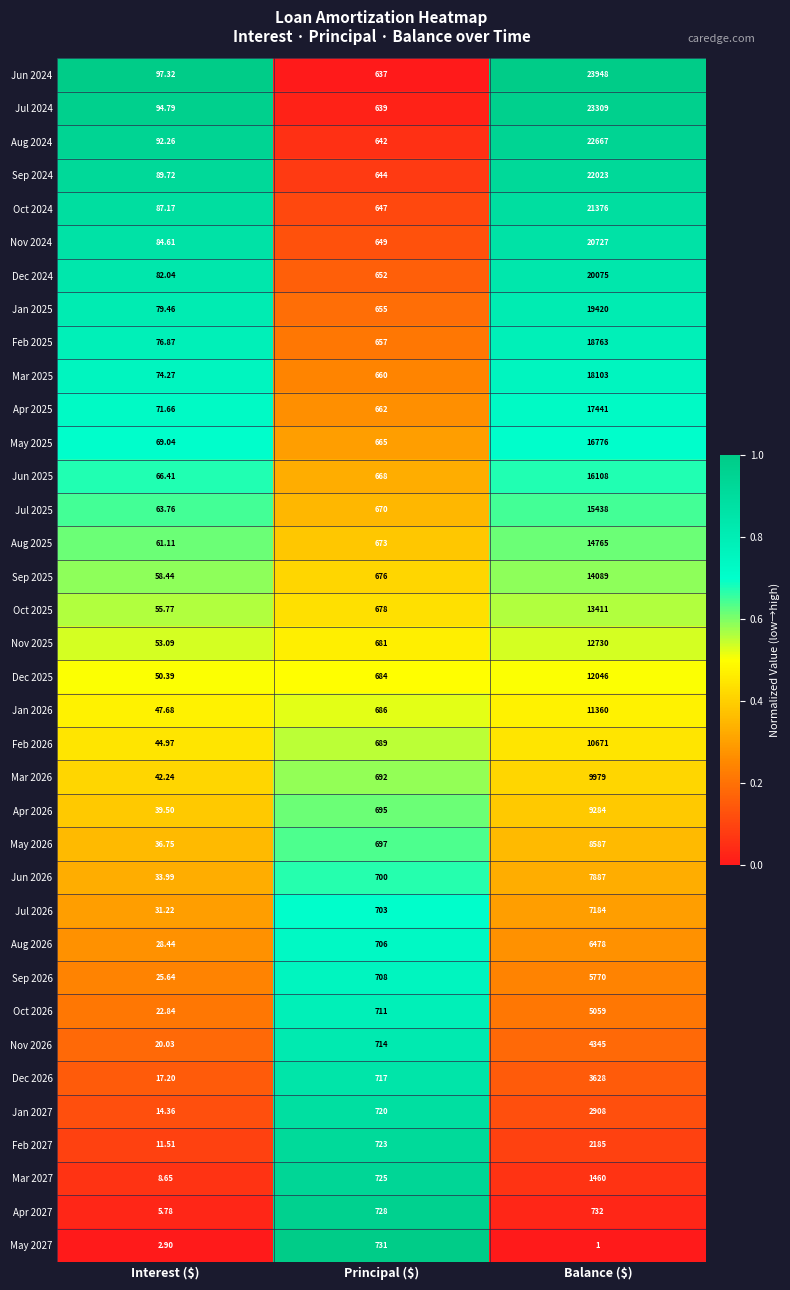

Rank the series at Principal ($) from lowest to highest value.

Jun 2024, Jul 2024, Aug 2024, Sep 2024, Oct 2024, Nov 2024, Dec 2024, Jan 2025, Feb 2025, Mar 2025, Apr 2025, May 2025, Jun 2025, Jul 2025, Aug 2025, Sep 2025, Oct 2025, Nov 2025, Dec 2025, Jan 2026, Feb 2026, Mar 2026, Apr 2026, May 2026, Jun 2026, Jul 2026, Aug 2026, Sep 2026, Oct 2026, Nov 2026, Dec 2026, Jan 2027, Feb 2027, Mar 2027, Apr 2027, May 2027